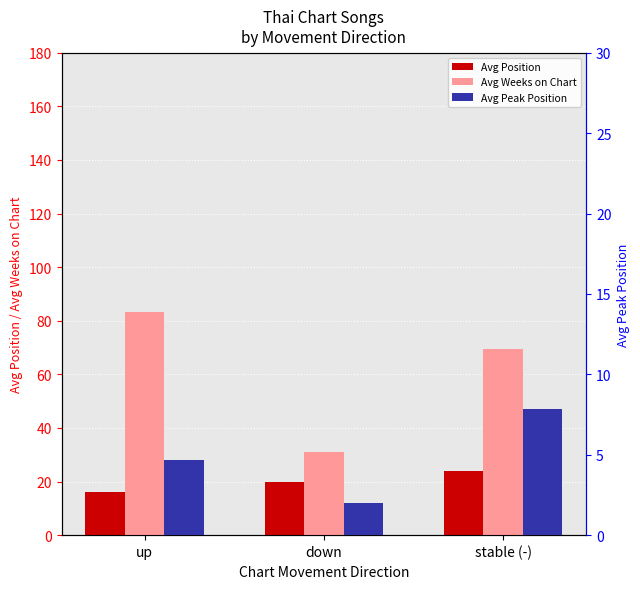

Which series has the largest range (max minus min)?

Avg Weeks on Chart